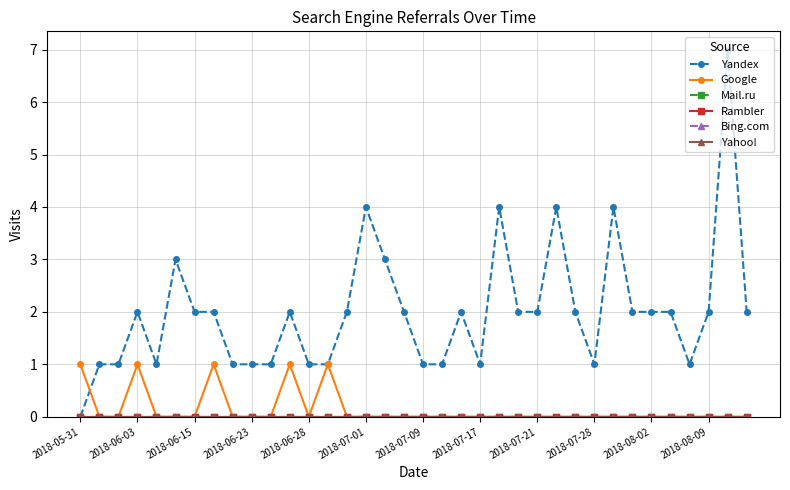

How many interior local valleys does the Yandex series have?

4